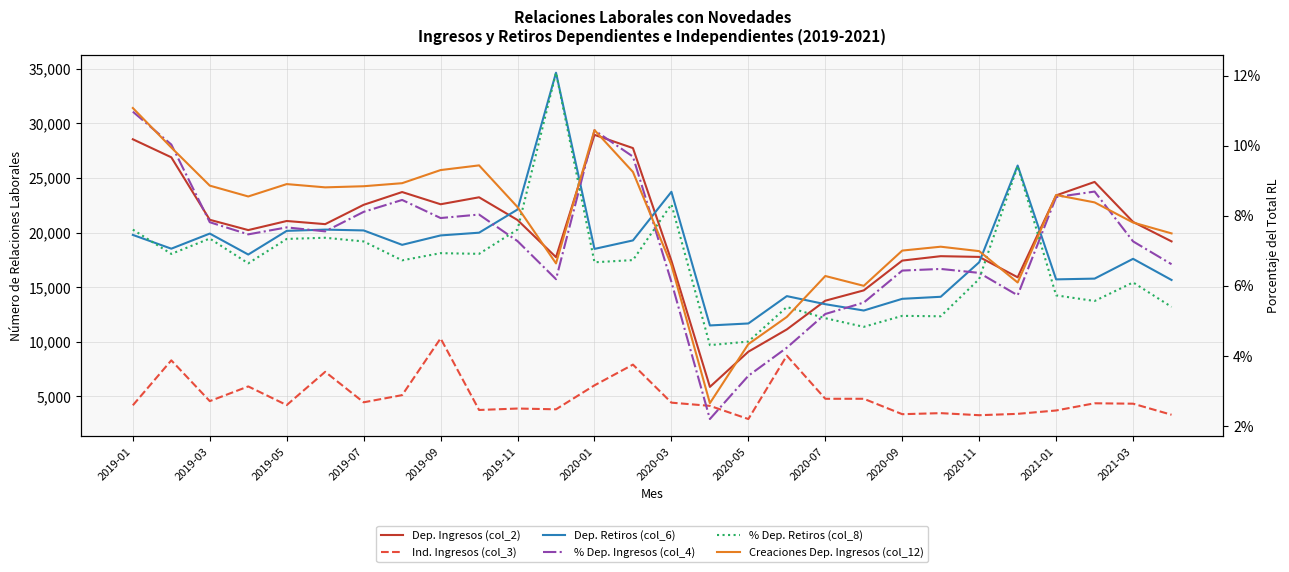

How many interior local valleys does the Dep. Ingresos (col_2) series have?

6